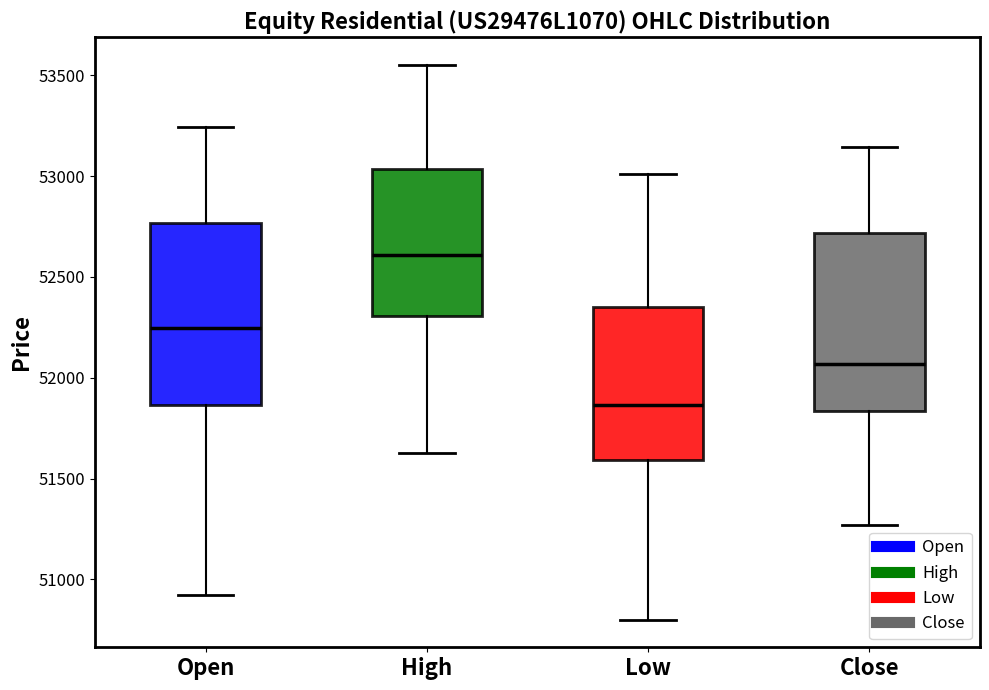

Reading left to right, read every box against the y-axis: the position of its median line, the range the box covers, and the ends of its whiskers. The values are not printed on the chart, so give them approximately, as read against the axis.

Open: median 52250, box 51850 to 52750, whiskers 50900 to 53250
High: median 52600, box 52300 to 53050, whiskers 51650 to 53550
Low: median 51850, box 51600 to 52350, whiskers 50800 to 53000
Close: median 52050, box 51850 to 52700, whiskers 51250 to 53150